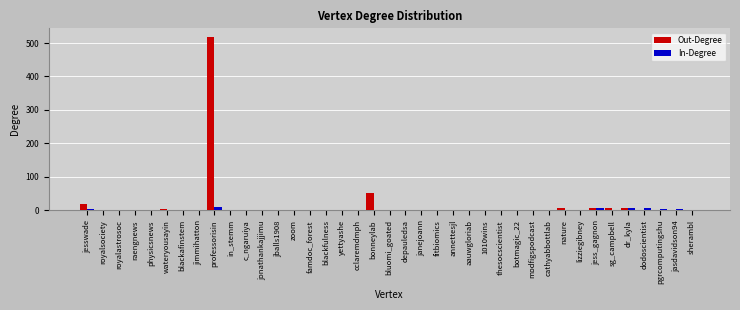

What is the greatest value displayed?

518